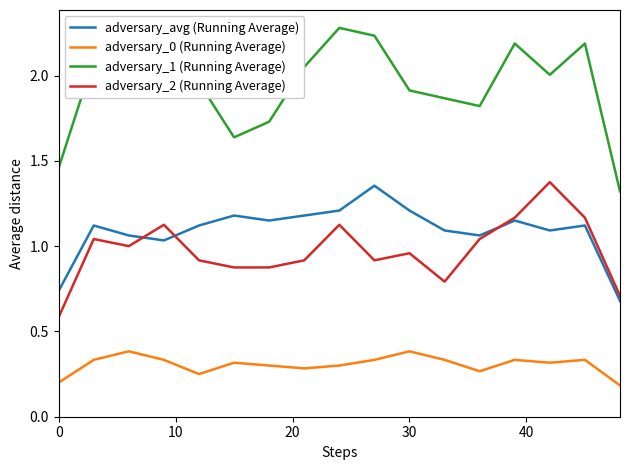

Which series has the widest spread of values?

adversary_1 (Running Average)